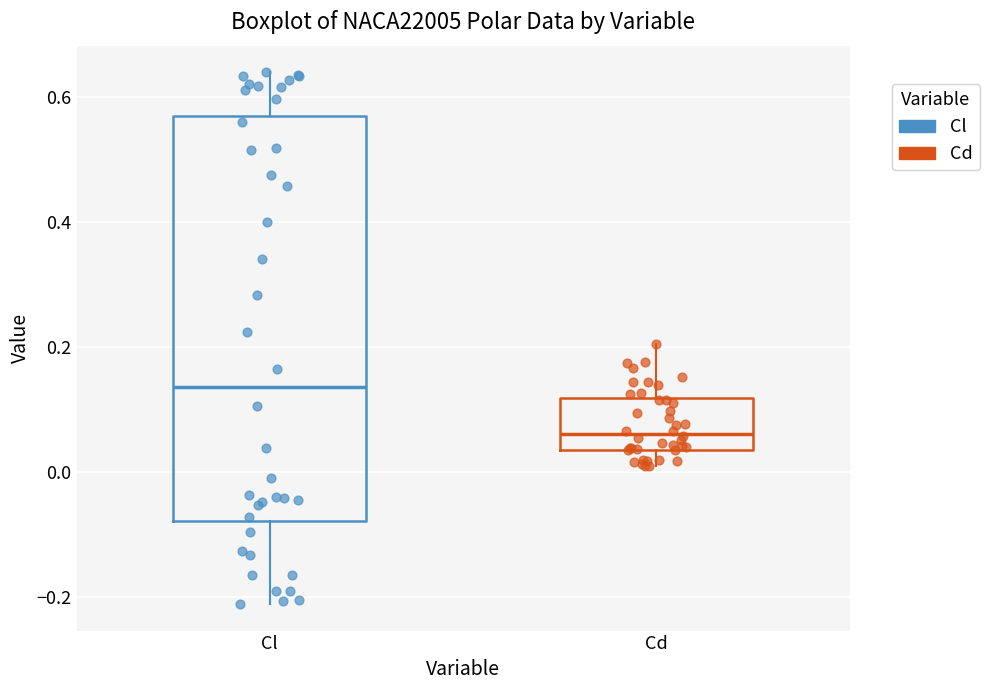

Reading left to right, read every box against the y-axis: the position of its median line, the range the box covers, and the ends of its whiskers. The values are not printed on the chart, so give them approximately, as read against the axis.

Cl: median 0.14, box -0.08 to 0.56, whiskers -0.22 to 0.64
Cd: median 0.06, box 0.04 to 0.12, whiskers 0.00 to 0.20